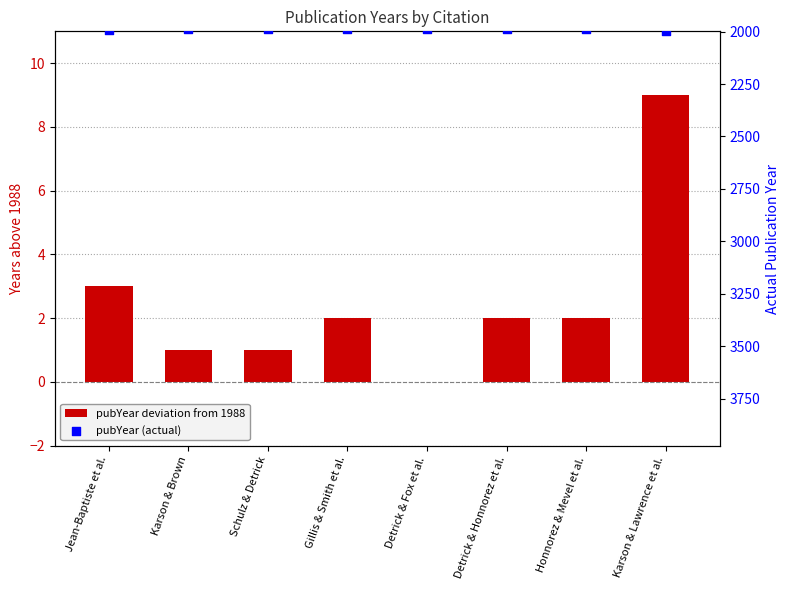

Which series has the largest total across all categories?

pubYear (actual)